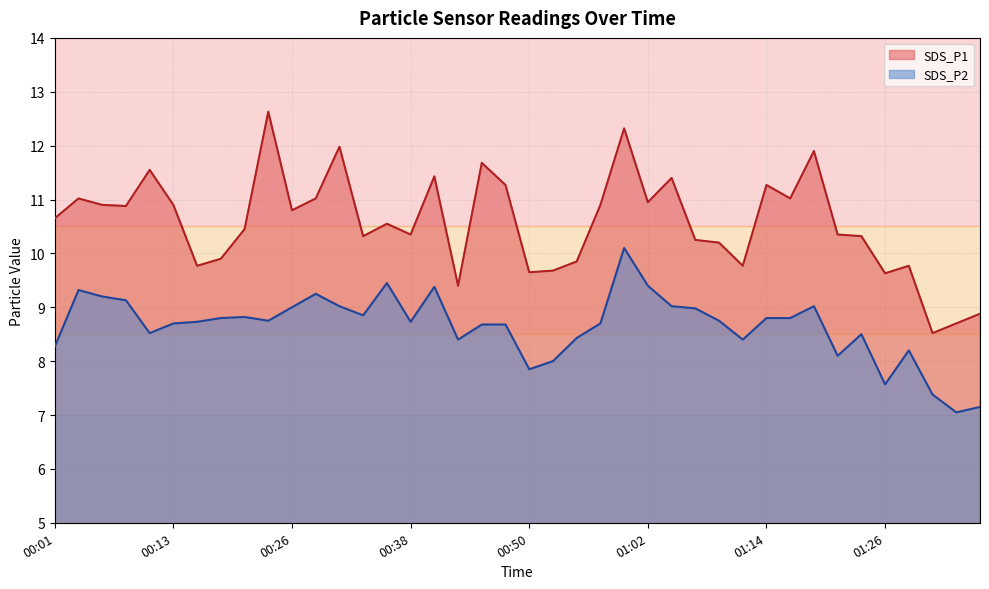

True or false: SDS_P1 and SDS_P2 cross at least once.

False